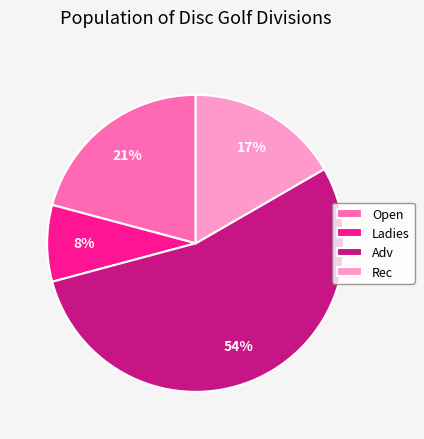

Is the sum of Adv and Open greater than half?

Yes